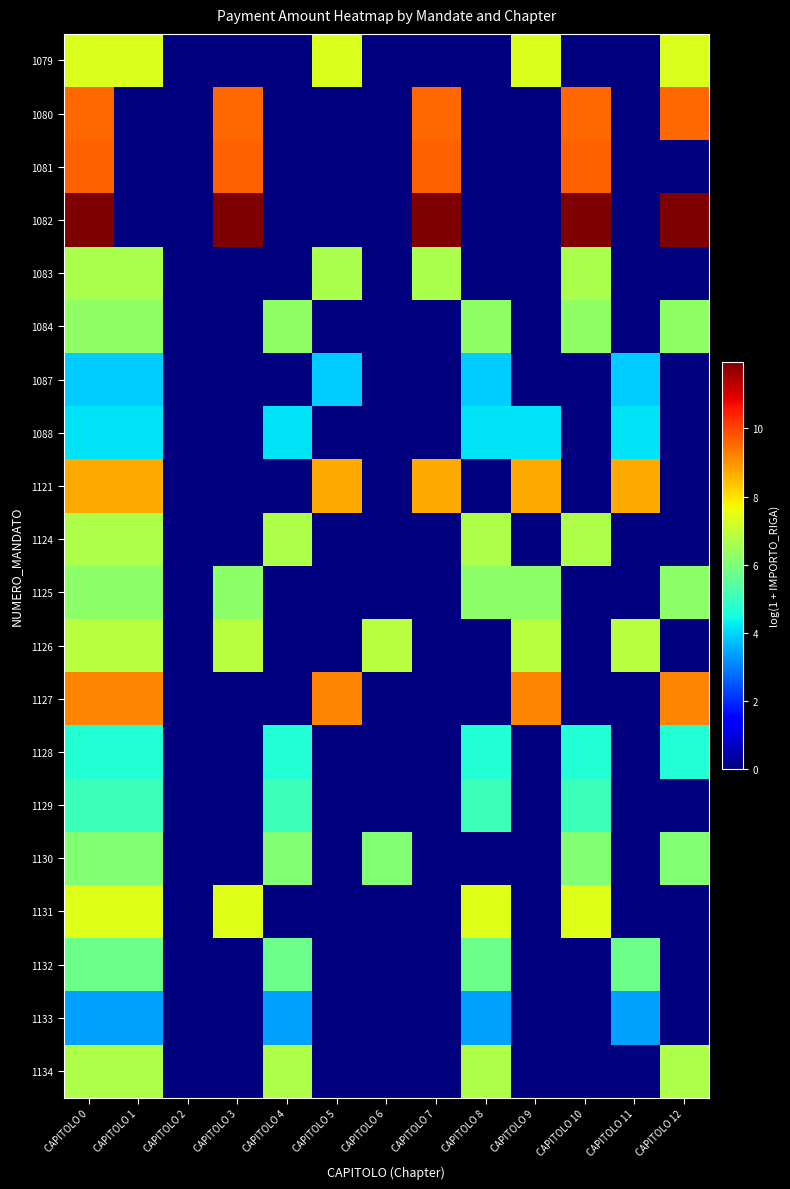

Reading right to left, what are all the values shown in this chart?

1079: CAPITOLO 12=7.4	CAPITOLO 11=0.0	CAPITOLO 10=0.0	CAPITOLO 9=7.4	CAPITOLO 8=0.0	CAPITOLO 7=0.0	CAPITOLO 6=0.0	CAPITOLO 5=7.4	CAPITOLO 4=0.0	CAPITOLO 3=0.0	CAPITOLO 2=0.0	CAPITOLO 1=7.4	CAPITOLO 0=7.4
1080: CAPITOLO 12=9.5	CAPITOLO 11=0.0	CAPITOLO 10=9.5	CAPITOLO 9=0.0	CAPITOLO 8=0.0	CAPITOLO 7=9.5	CAPITOLO 6=0.0	CAPITOLO 5=0.0	CAPITOLO 4=0.0	CAPITOLO 3=9.5	CAPITOLO 2=0.0	CAPITOLO 1=0.0	CAPITOLO 0=9.5
1081: CAPITOLO 12=0.0	CAPITOLO 11=0.0	CAPITOLO 10=9.6	CAPITOLO 9=0.0	CAPITOLO 8=0.0	CAPITOLO 7=9.6	CAPITOLO 6=0.0	CAPITOLO 5=0.0	CAPITOLO 4=0.0	CAPITOLO 3=9.6	CAPITOLO 2=0.0	CAPITOLO 1=0.0	CAPITOLO 0=9.6
1082: CAPITOLO 12=11.9	CAPITOLO 11=0.0	CAPITOLO 10=11.9	CAPITOLO 9=0.0	CAPITOLO 8=0.0	CAPITOLO 7=11.9	CAPITOLO 6=0.0	CAPITOLO 5=0.0	CAPITOLO 4=0.0	CAPITOLO 3=11.9	CAPITOLO 2=0.0	CAPITOLO 1=0.0	CAPITOLO 0=11.9
1083: CAPITOLO 12=0.0	CAPITOLO 11=0.0	CAPITOLO 10=6.7	CAPITOLO 9=0.0	CAPITOLO 8=0.0	CAPITOLO 7=6.7	CAPITOLO 6=0.0	CAPITOLO 5=6.7	CAPITOLO 4=0.0	CAPITOLO 3=0.0	CAPITOLO 2=0.0	CAPITOLO 1=6.7	CAPITOLO 0=6.7
1084: CAPITOLO 12=6.3	CAPITOLO 11=0.0	CAPITOLO 10=6.3	CAPITOLO 9=0.0	CAPITOLO 8=6.3	CAPITOLO 7=0.0	CAPITOLO 6=0.0	CAPITOLO 5=0.0	CAPITOLO 4=6.3	CAPITOLO 3=0.0	CAPITOLO 2=0.0	CAPITOLO 1=6.3	CAPITOLO 0=6.3
1087: CAPITOLO 12=0.0	CAPITOLO 11=3.9	CAPITOLO 10=0.0	CAPITOLO 9=0.0	CAPITOLO 8=3.9	CAPITOLO 7=0.0	CAPITOLO 6=0.0	CAPITOLO 5=3.9	CAPITOLO 4=0.0	CAPITOLO 3=0.0	CAPITOLO 2=0.0	CAPITOLO 1=3.9	CAPITOLO 0=3.9
1088: CAPITOLO 12=0.0	CAPITOLO 11=4.2	CAPITOLO 10=0.0	CAPITOLO 9=4.2	CAPITOLO 8=4.2	CAPITOLO 7=0.0	CAPITOLO 6=0.0	CAPITOLO 5=0.0	CAPITOLO 4=4.2	CAPITOLO 3=0.0	CAPITOLO 2=0.0	CAPITOLO 1=4.2	CAPITOLO 0=4.2
1121: CAPITOLO 12=0.0	CAPITOLO 11=8.7	CAPITOLO 10=0.0	CAPITOLO 9=8.7	CAPITOLO 8=0.0	CAPITOLO 7=8.7	CAPITOLO 6=0.0	CAPITOLO 5=8.7	CAPITOLO 4=0.0	CAPITOLO 3=0.0	CAPITOLO 2=0.0	CAPITOLO 1=8.7	CAPITOLO 0=8.7
1124: CAPITOLO 12=0.0	CAPITOLO 11=0.0	CAPITOLO 10=6.7	CAPITOLO 9=0.0	CAPITOLO 8=6.7	CAPITOLO 7=0.0	CAPITOLO 6=0.0	CAPITOLO 5=0.0	CAPITOLO 4=6.7	CAPITOLO 3=0.0	CAPITOLO 2=0.0	CAPITOLO 1=6.7	CAPITOLO 0=6.7
1125: CAPITOLO 12=6.2	CAPITOLO 11=0.0	CAPITOLO 10=0.0	CAPITOLO 9=6.2	CAPITOLO 8=6.2	CAPITOLO 7=0.0	CAPITOLO 6=0.0	CAPITOLO 5=0.0	CAPITOLO 4=0.0	CAPITOLO 3=6.2	CAPITOLO 2=0.0	CAPITOLO 1=6.2	CAPITOLO 0=6.2
1126: CAPITOLO 12=0.0	CAPITOLO 11=6.8	CAPITOLO 10=0.0	CAPITOLO 9=6.8	CAPITOLO 8=0.0	CAPITOLO 7=0.0	CAPITOLO 6=6.8	CAPITOLO 5=0.0	CAPITOLO 4=0.0	CAPITOLO 3=6.8	CAPITOLO 2=0.0	CAPITOLO 1=6.8	CAPITOLO 0=6.8
1127: CAPITOLO 12=9.2	CAPITOLO 11=0.0	CAPITOLO 10=0.0	CAPITOLO 9=9.2	CAPITOLO 8=0.0	CAPITOLO 7=0.0	CAPITOLO 6=0.0	CAPITOLO 5=9.2	CAPITOLO 4=0.0	CAPITOLO 3=0.0	CAPITOLO 2=0.0	CAPITOLO 1=9.2	CAPITOLO 0=9.2
1128: CAPITOLO 12=4.7	CAPITOLO 11=0.0	CAPITOLO 10=4.7	CAPITOLO 9=0.0	CAPITOLO 8=4.7	CAPITOLO 7=0.0	CAPITOLO 6=0.0	CAPITOLO 5=0.0	CAPITOLO 4=4.7	CAPITOLO 3=0.0	CAPITOLO 2=0.0	CAPITOLO 1=4.7	CAPITOLO 0=4.7
1129: CAPITOLO 12=0.0	CAPITOLO 11=0.0	CAPITOLO 10=5.1	CAPITOLO 9=0.0	CAPITOLO 8=5.1	CAPITOLO 7=0.0	CAPITOLO 6=0.0	CAPITOLO 5=0.0	CAPITOLO 4=5.1	CAPITOLO 3=0.0	CAPITOLO 2=0.0	CAPITOLO 1=5.1	CAPITOLO 0=5.1
1130: CAPITOLO 12=6.1	CAPITOLO 11=0.0	CAPITOLO 10=6.1	CAPITOLO 9=0.0	CAPITOLO 8=0.0	CAPITOLO 7=0.0	CAPITOLO 6=6.1	CAPITOLO 5=0.0	CAPITOLO 4=6.1	CAPITOLO 3=0.0	CAPITOLO 2=0.0	CAPITOLO 1=6.1	CAPITOLO 0=6.1
1131: CAPITOLO 12=0.0	CAPITOLO 11=0.0	CAPITOLO 10=7.4	CAPITOLO 9=0.0	CAPITOLO 8=7.4	CAPITOLO 7=0.0	CAPITOLO 6=0.0	CAPITOLO 5=0.0	CAPITOLO 4=0.0	CAPITOLO 3=7.4	CAPITOLO 2=0.0	CAPITOLO 1=7.4	CAPITOLO 0=7.4
1132: CAPITOLO 12=0.0	CAPITOLO 11=5.7	CAPITOLO 10=0.0	CAPITOLO 9=0.0	CAPITOLO 8=5.7	CAPITOLO 7=0.0	CAPITOLO 6=0.0	CAPITOLO 5=0.0	CAPITOLO 4=5.7	CAPITOLO 3=0.0	CAPITOLO 2=0.0	CAPITOLO 1=5.7	CAPITOLO 0=5.7
1133: CAPITOLO 12=0.0	CAPITOLO 11=3.4	CAPITOLO 10=0.0	CAPITOLO 9=0.0	CAPITOLO 8=3.4	CAPITOLO 7=0.0	CAPITOLO 6=0.0	CAPITOLO 5=0.0	CAPITOLO 4=3.4	CAPITOLO 3=0.0	CAPITOLO 2=0.0	CAPITOLO 1=3.4	CAPITOLO 0=3.4
1134: CAPITOLO 12=6.7	CAPITOLO 11=0.0	CAPITOLO 10=0.0	CAPITOLO 9=0.0	CAPITOLO 8=6.7	CAPITOLO 7=0.0	CAPITOLO 6=0.0	CAPITOLO 5=0.0	CAPITOLO 4=6.7	CAPITOLO 3=0.0	CAPITOLO 2=0.0	CAPITOLO 1=6.7	CAPITOLO 0=6.7